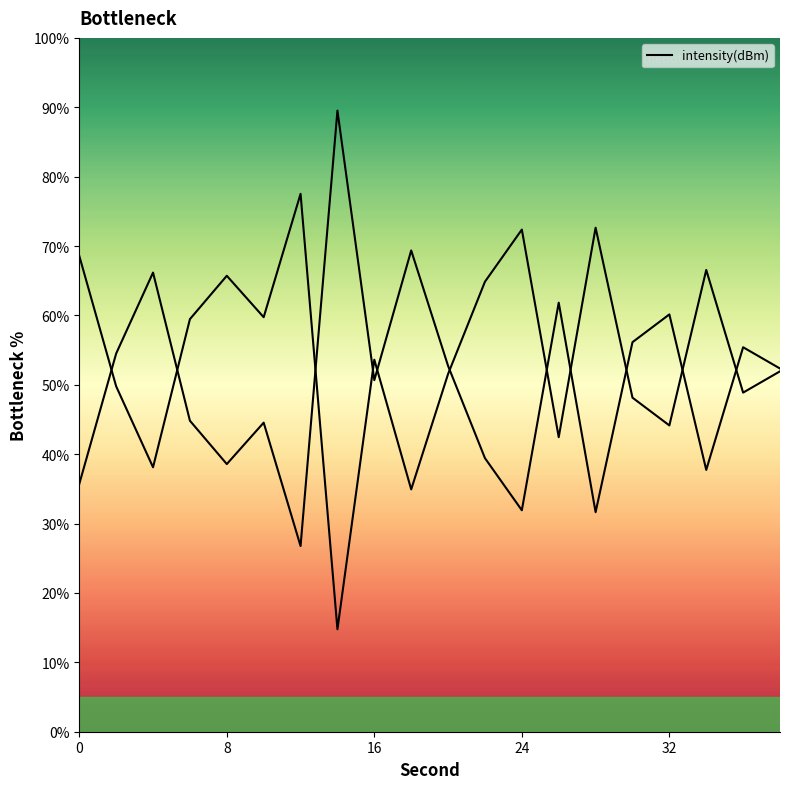

What is the sum of all values?

1085.8